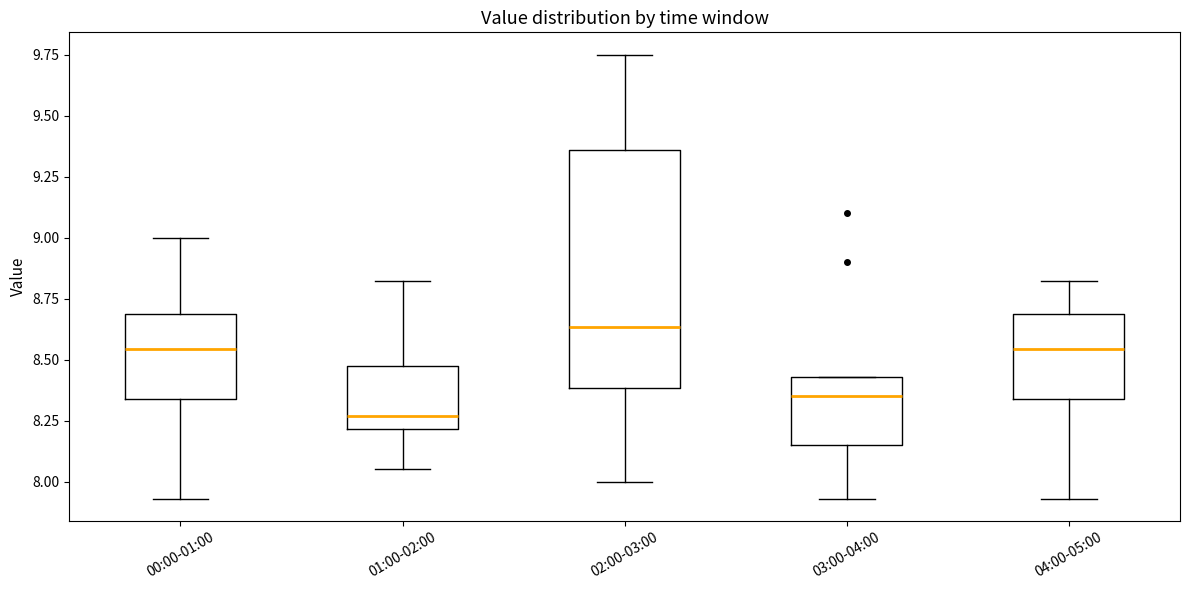

Reading left to right, read every box against the y-axis: the position of its median line, the range the box covers, and the ends of its whiskers. The values are not printed on the chart, so give them approximately, as read against the axis.

00:00-01:00: median 8.55, box 8.35 to 8.70, whiskers 7.95 to 9.00
01:00-02:00: median 8.25, box 8.20 to 8.45, whiskers 8.05 to 8.80
02:00-03:00: median 8.65, box 8.40 to 9.35, whiskers 8.00 to 9.75
03:00-04:00: median 8.35, box 8.15 to 8.45, whiskers 7.95 to 8.45
04:00-05:00: median 8.55, box 8.35 to 8.70, whiskers 7.95 to 8.80